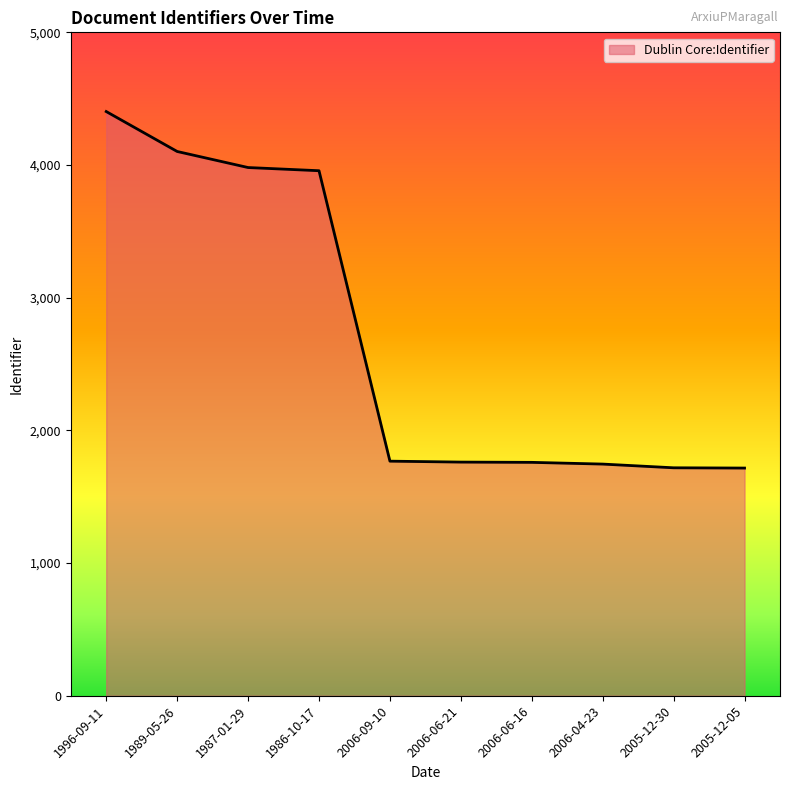

Which category has the highest value across all series?

1996-09-11